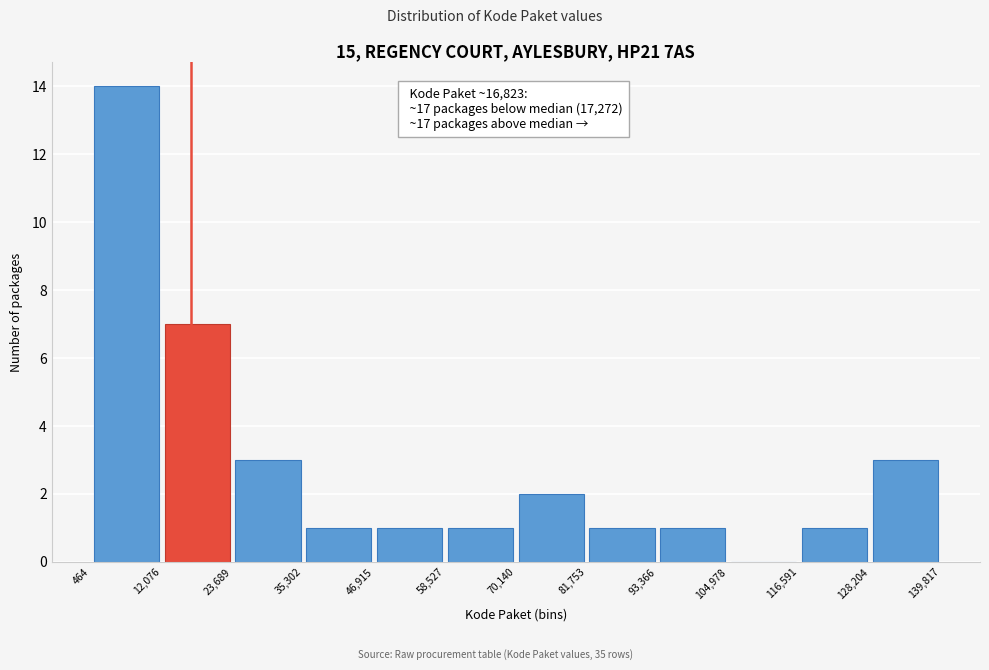

Over which range of the x-axis is the bar tallest?

464 to 12,076